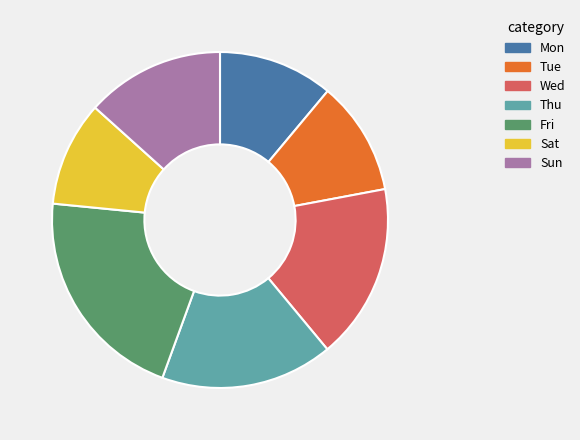

True or false: Tue accounts for 11% of the total.

True